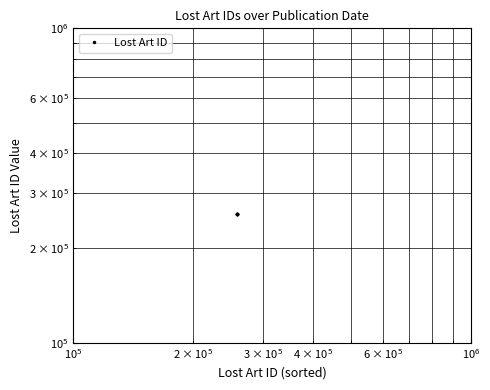

What is the value of the 1st point from the left?

257579